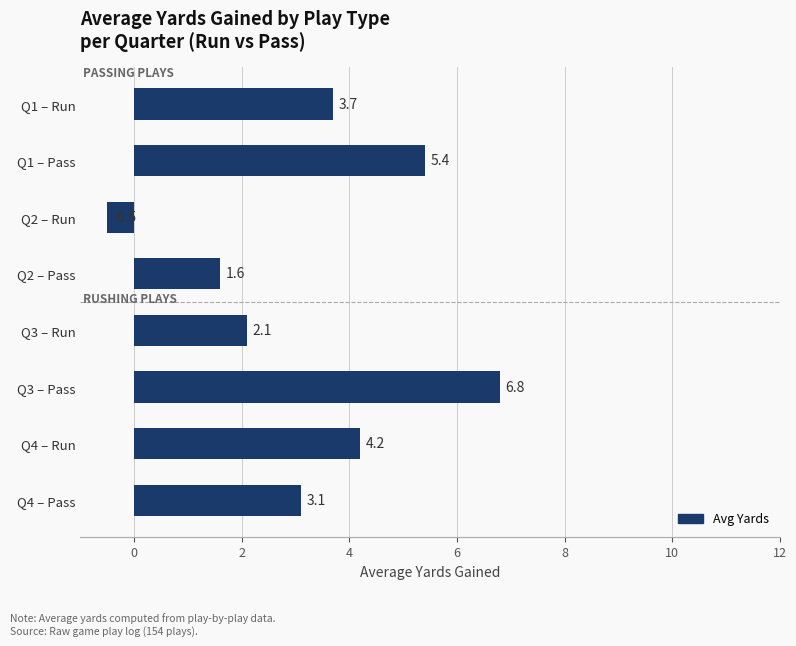

Rank the categories by value from highest to lowest.

Q3 – Pass, Q1 – Pass, Q4 – Run, Q1 – Run, Q4 – Pass, Q3 – Run, Q2 – Pass, Q2 – Run